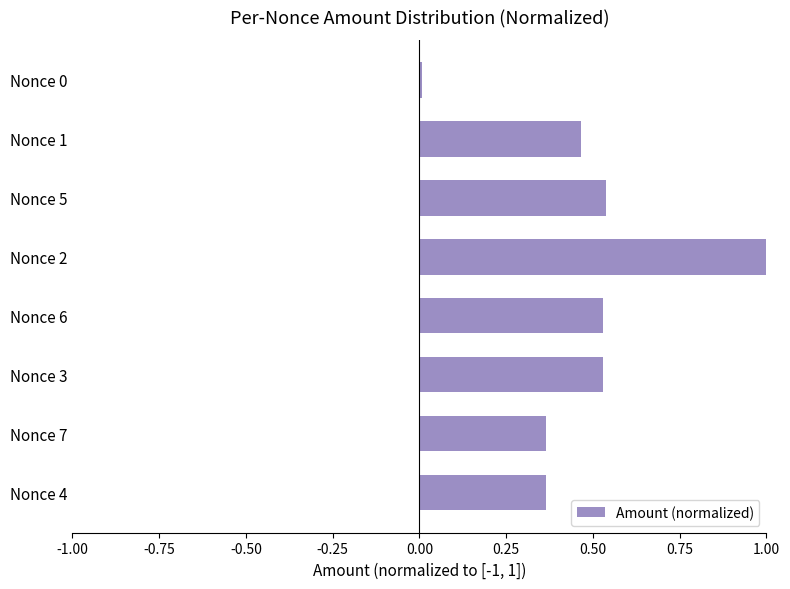

What is the sum of all values?

3.8